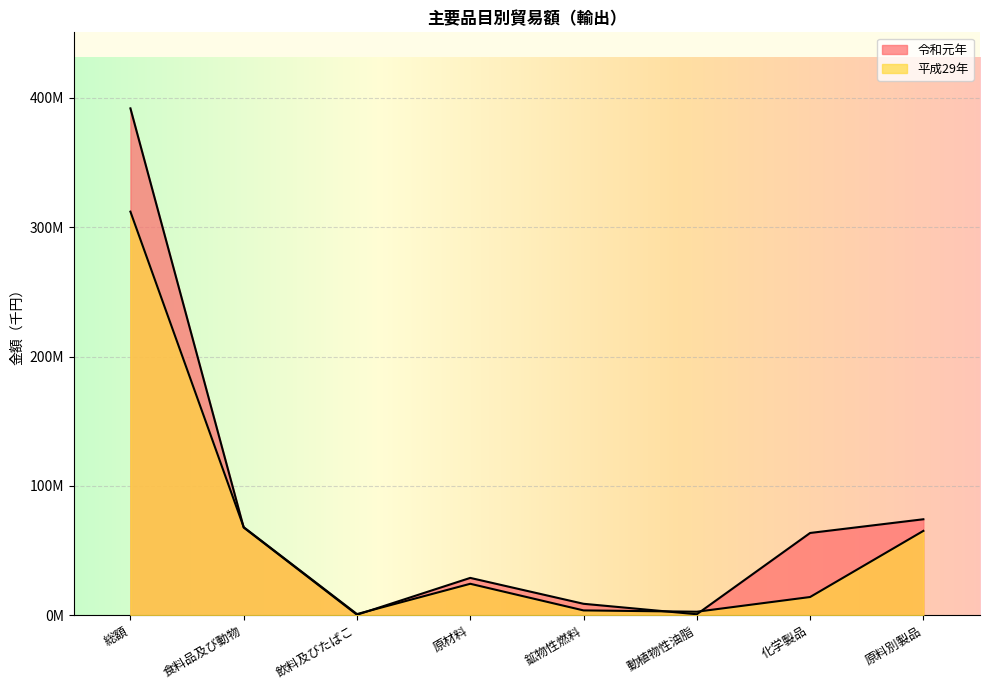

Where is the first local maximum for 平成29年?

原材料